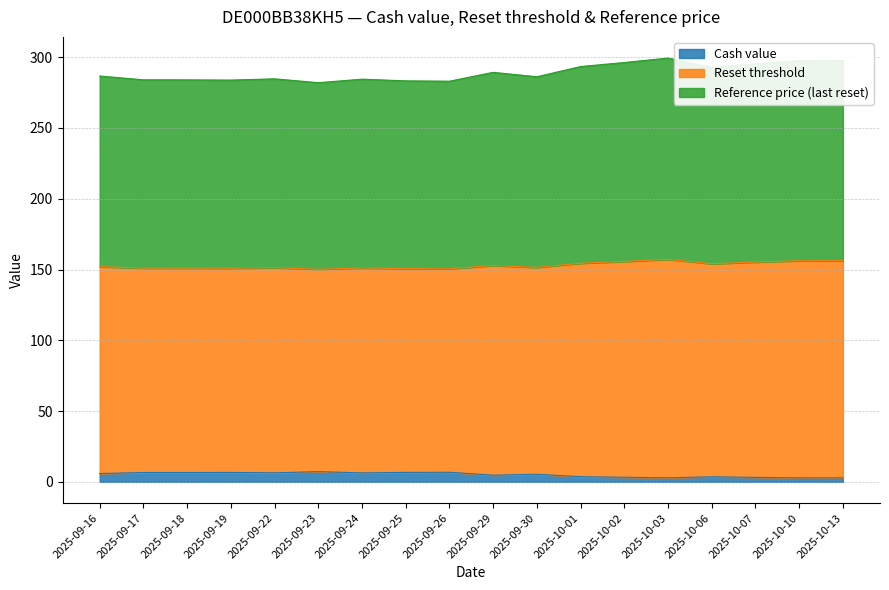

What is the maximum value for Cash value?

7.2